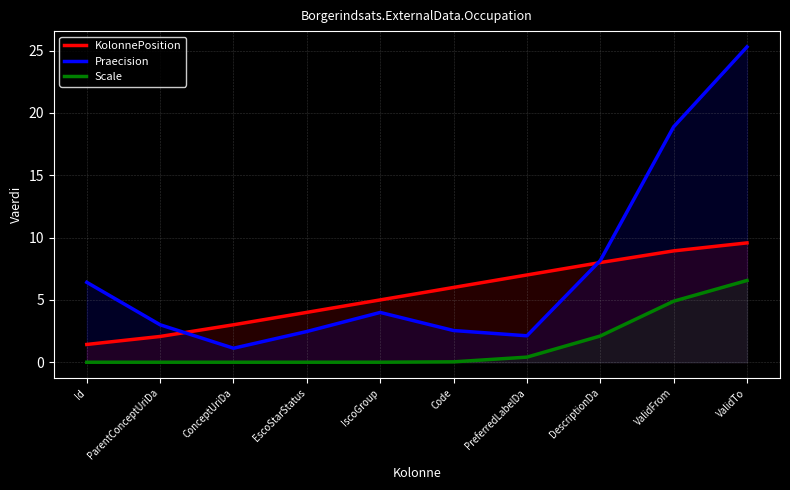

True or false: Scale and KolonnePosition intersect in this chart.

False